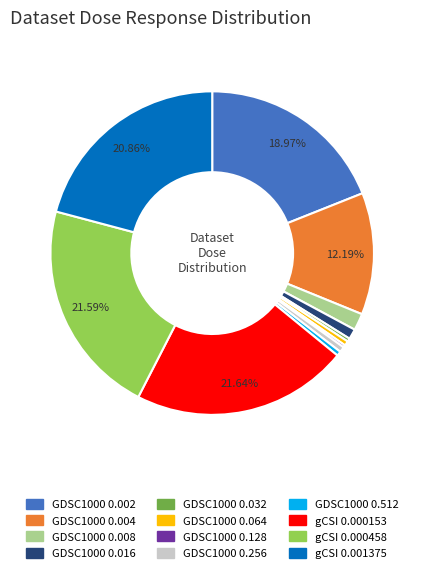

The GDSC1000 0.002 slice represents 34% of the pie. True or false?

False